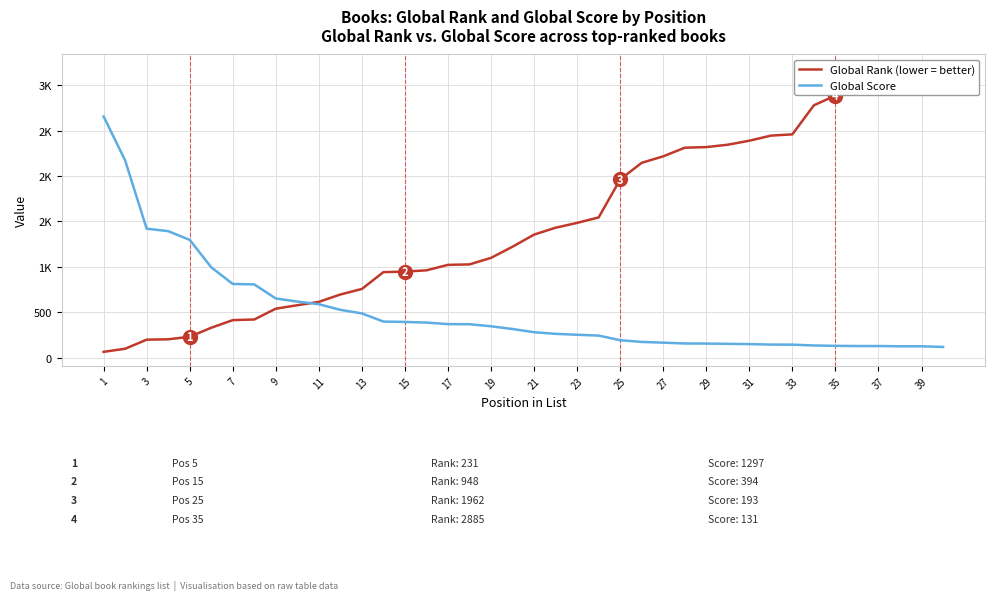

What is the total value across all series at 1?

2720